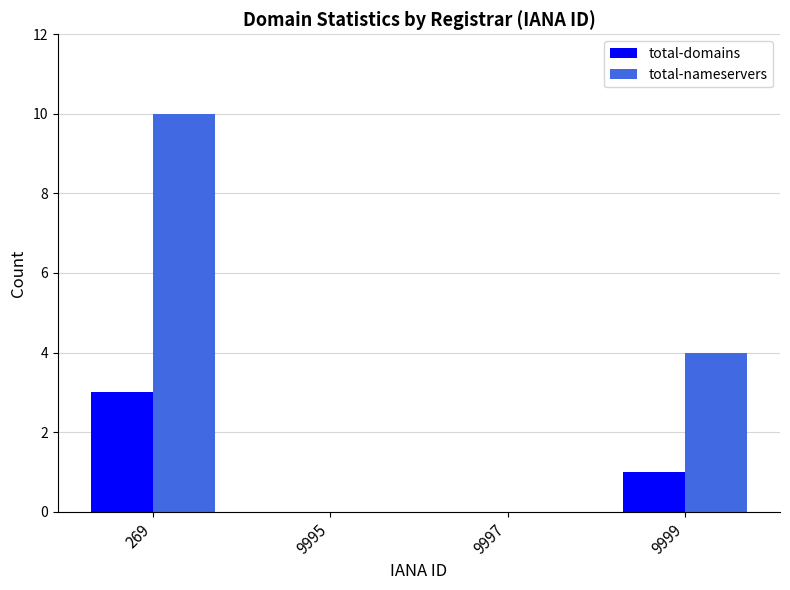

Where does the total-nameservers series first go above 4?

269